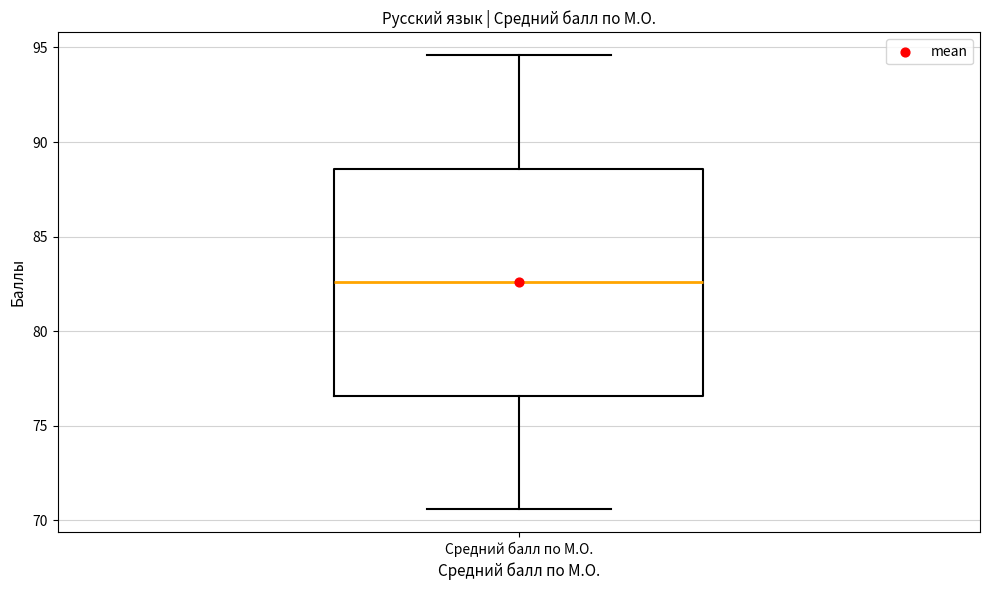

Where is the upper edge of the box for Средний балл по М.О. on the y-axis? The values are not printed on the chart, so give them approximately, as read against the axis.

88.5